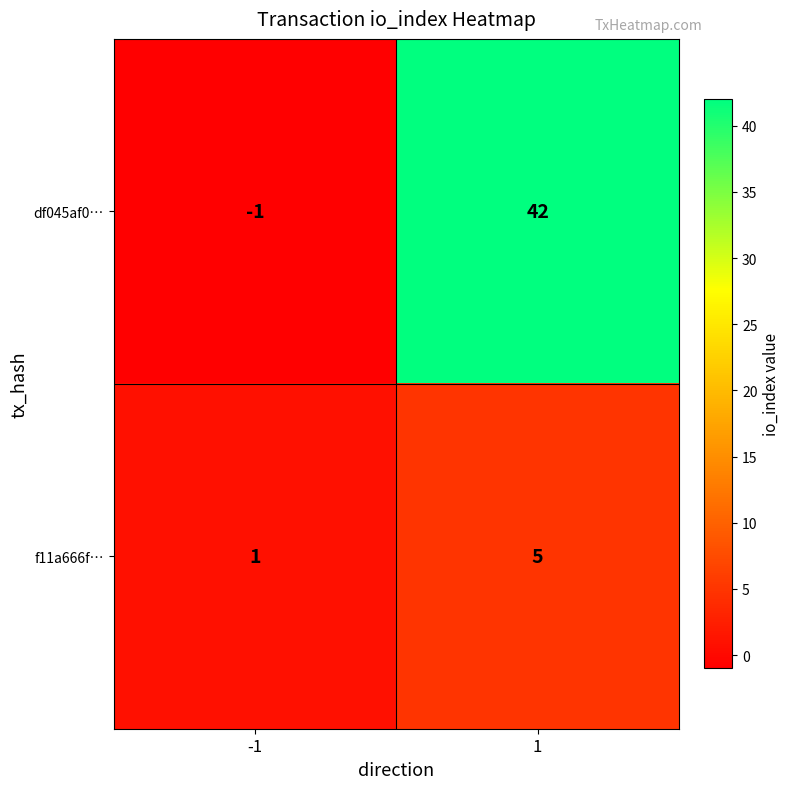

List the series in order of their overall mean, highest first.

df045af0…, f11a666f…